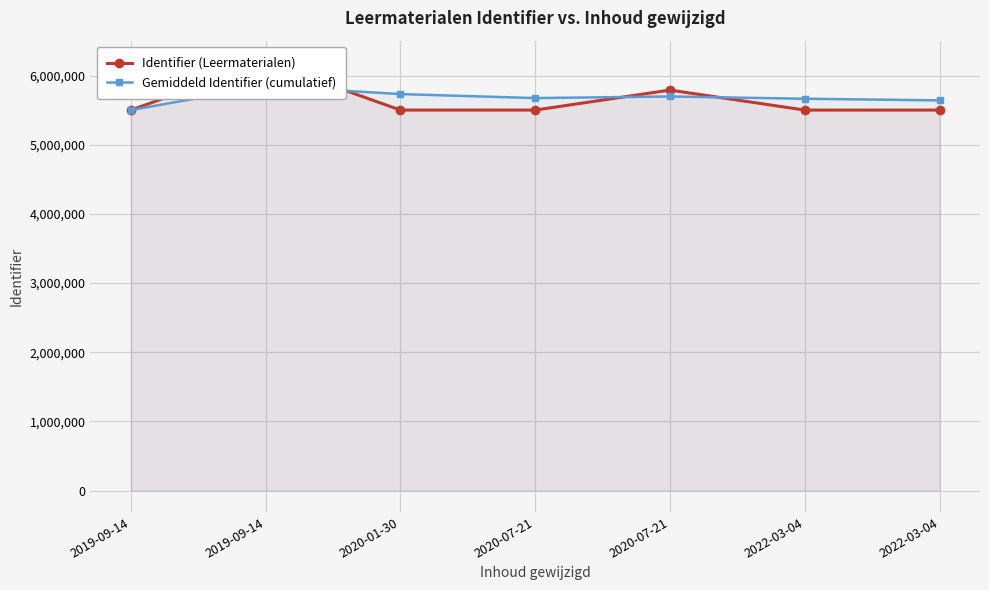

True or false: Identifier (Leermaterialen) has a value of 5501217.0 at 2019-09-14.

True